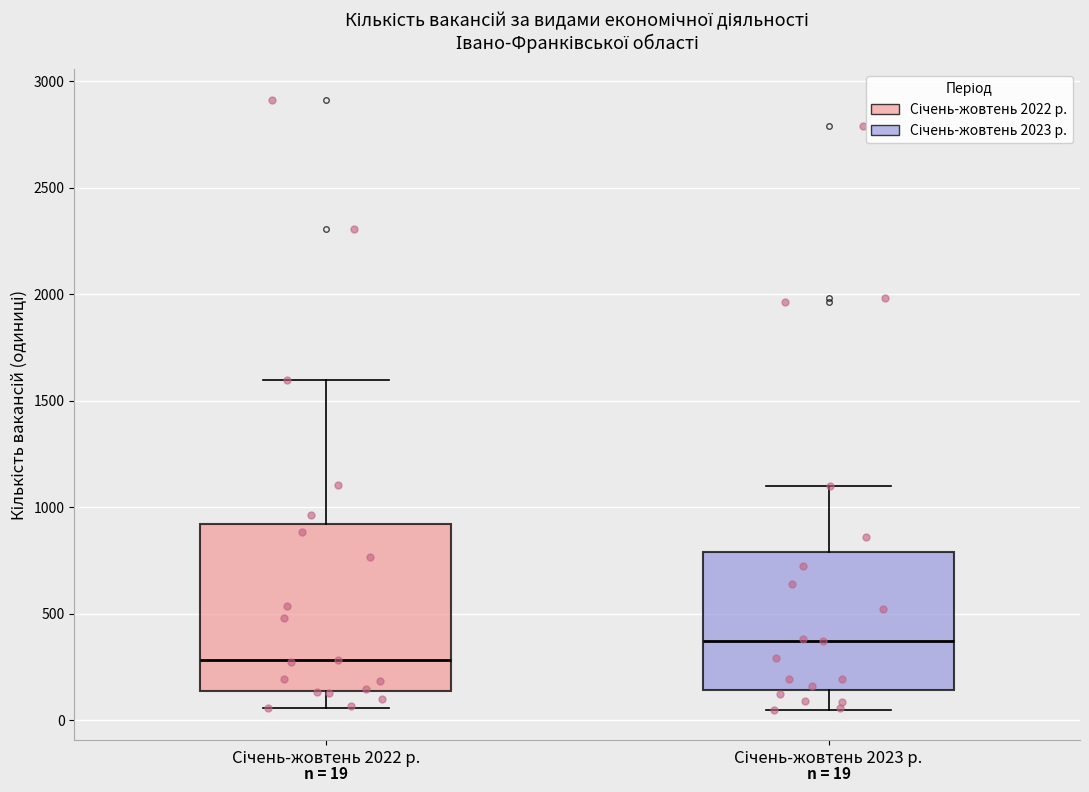

Which box has the lowest median line?

Січень-жовтень 2022 р.